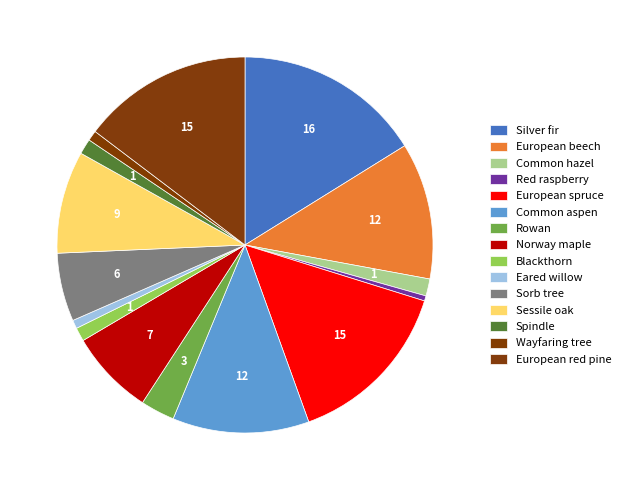

Count the number of slices in the pie.

15